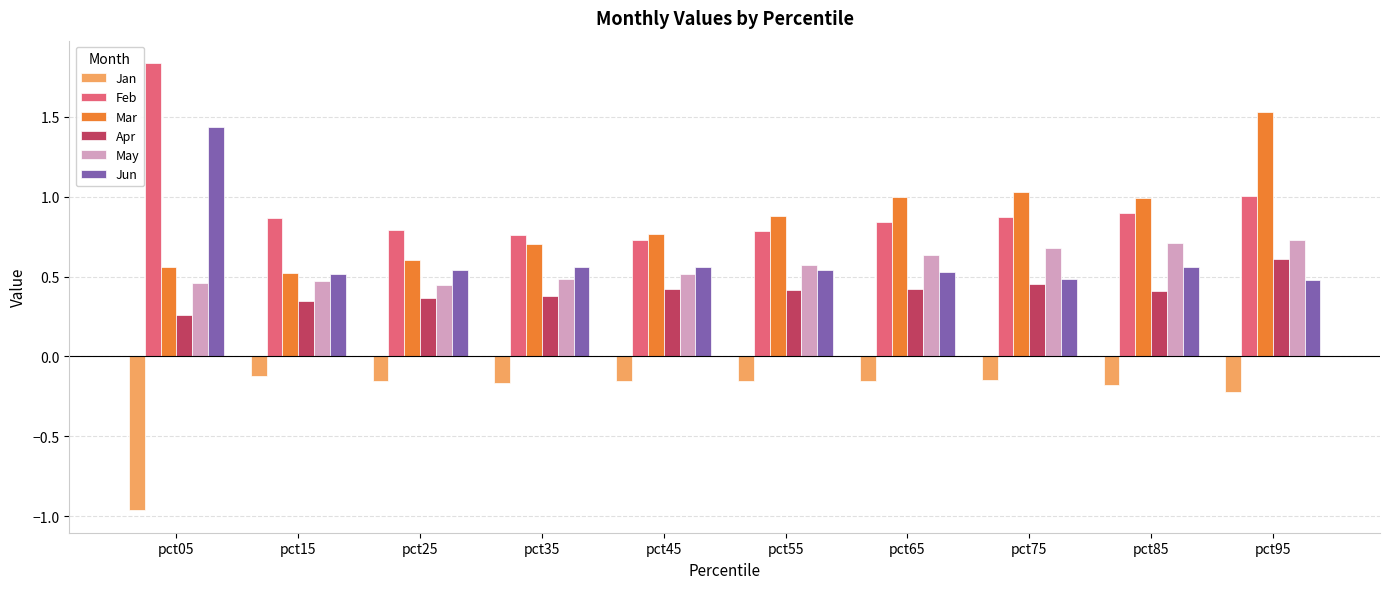

The value of Apr at pct85 is 0.4. True or false?

True